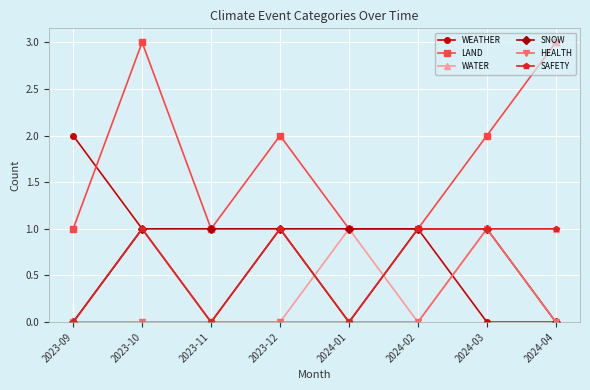

At which category is the sum across all series the highest?

2023-10